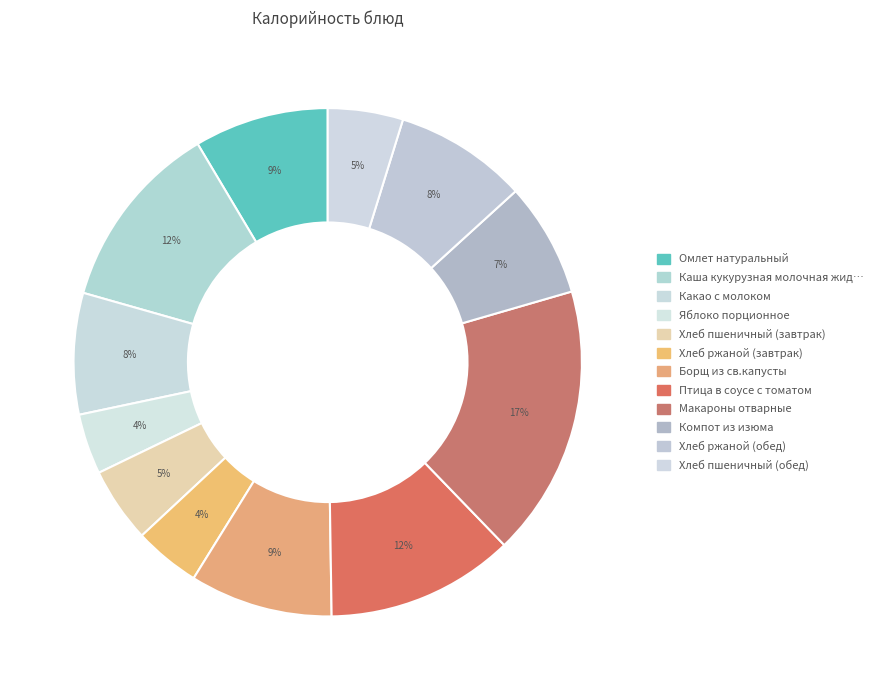

How many slices are in this pie chart?

12